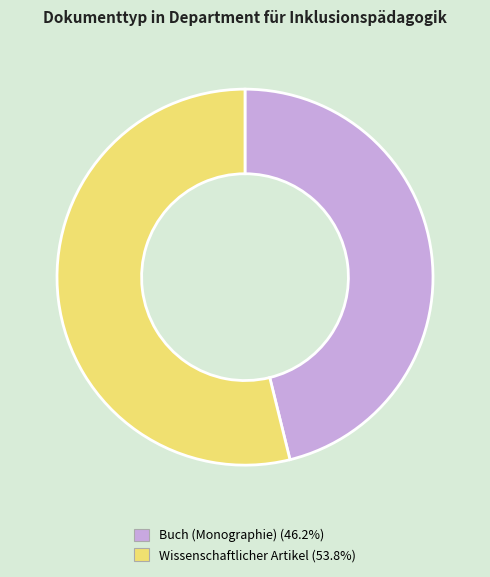

What is the majority slice?

Wissenschaftlicher Artikel